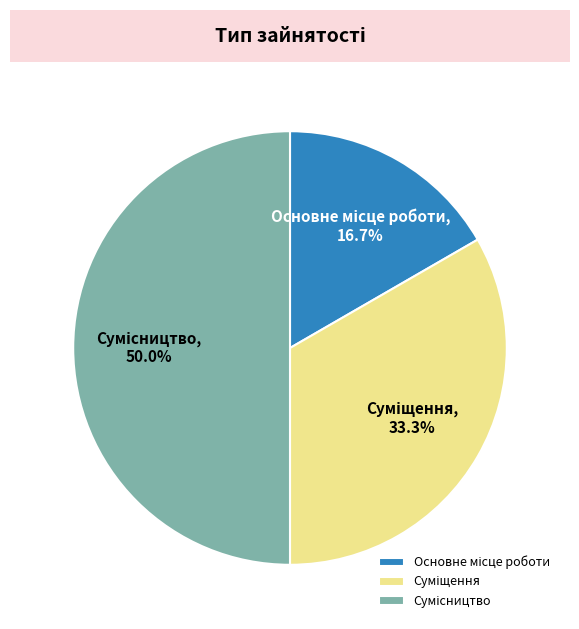

Is Сумісництво the majority of the pie?

No